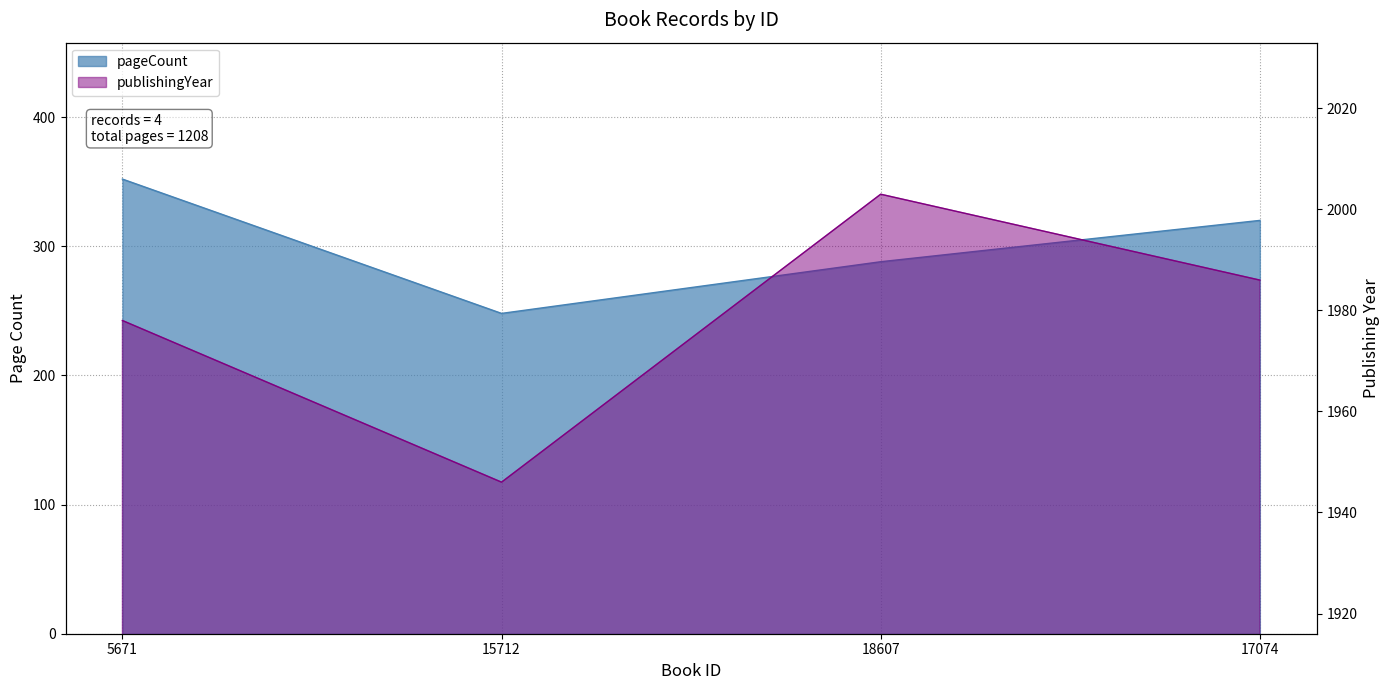

At which label does pageCount reach its peak?

5671